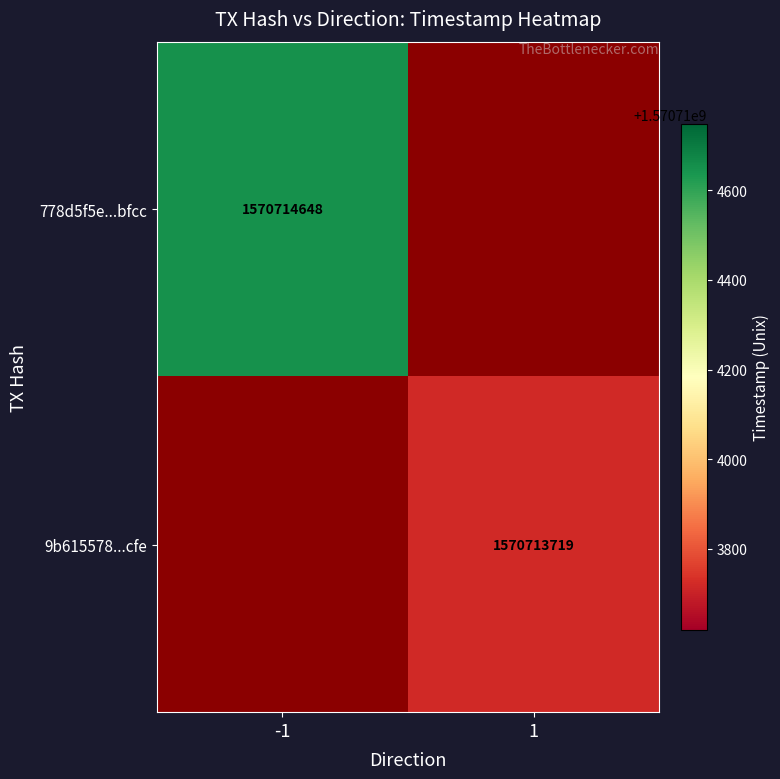

What is the difference between the 778d5f5e655c0c73729e814155913bd10b8bfcc values at time_stamp and direction?

1570714649